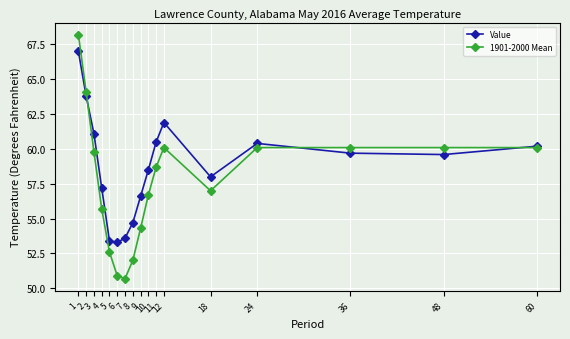

Rank the series by their average value, from lowest to highest.

1901-2000 Mean, Value